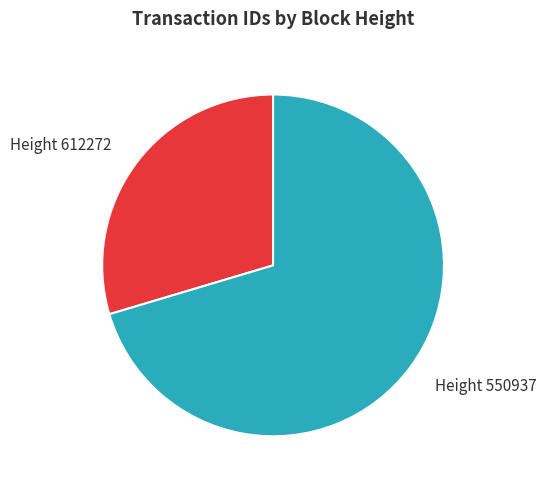

Which slice is the largest?

Height 550937